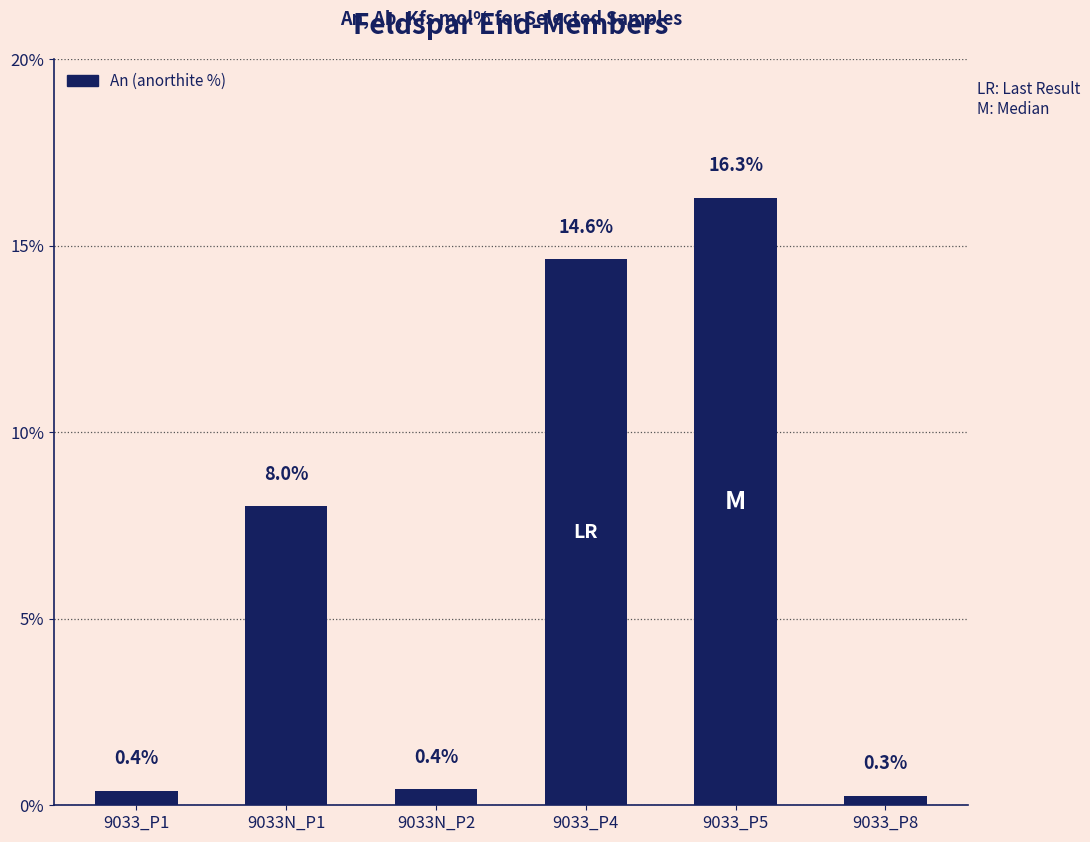

Reading right to left, list all the values displayed in this chart.

0.3	16.3	14.6	0.4	8.0	0.4